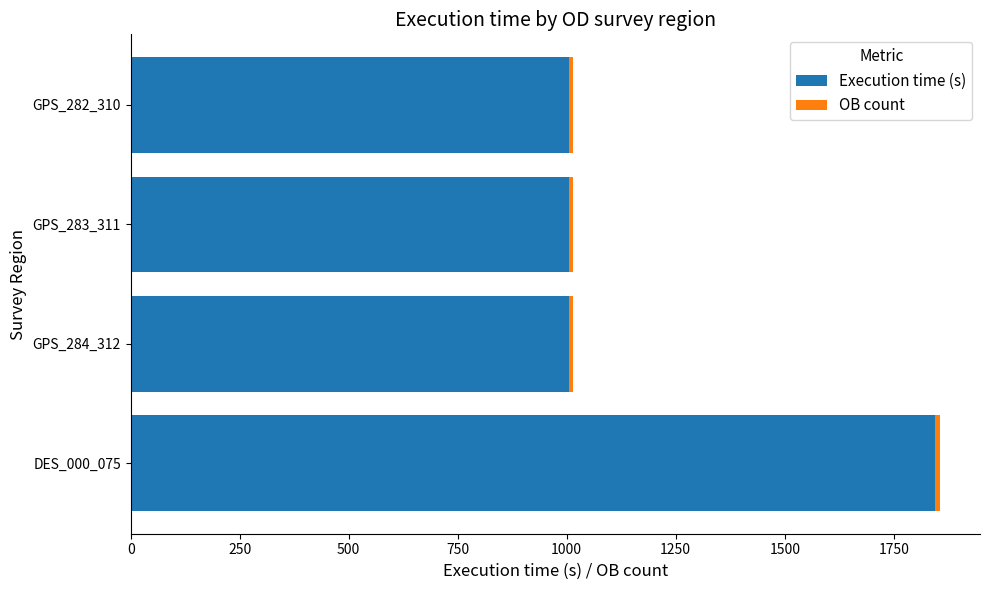

At which category is the sum across all series the highest?

DES_000_075